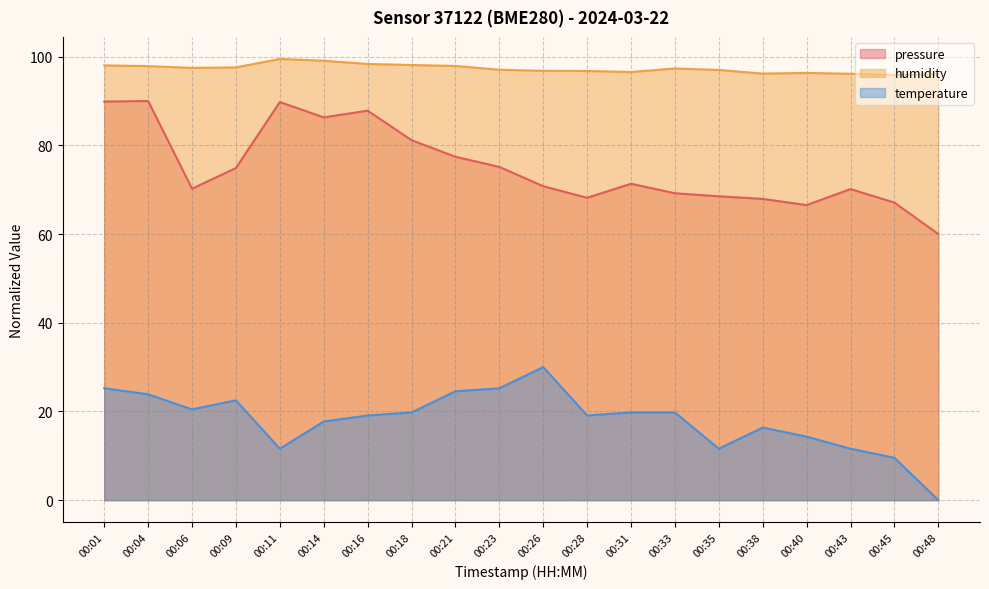

What is the value of the humidity point at the 7th from the left?

98.4